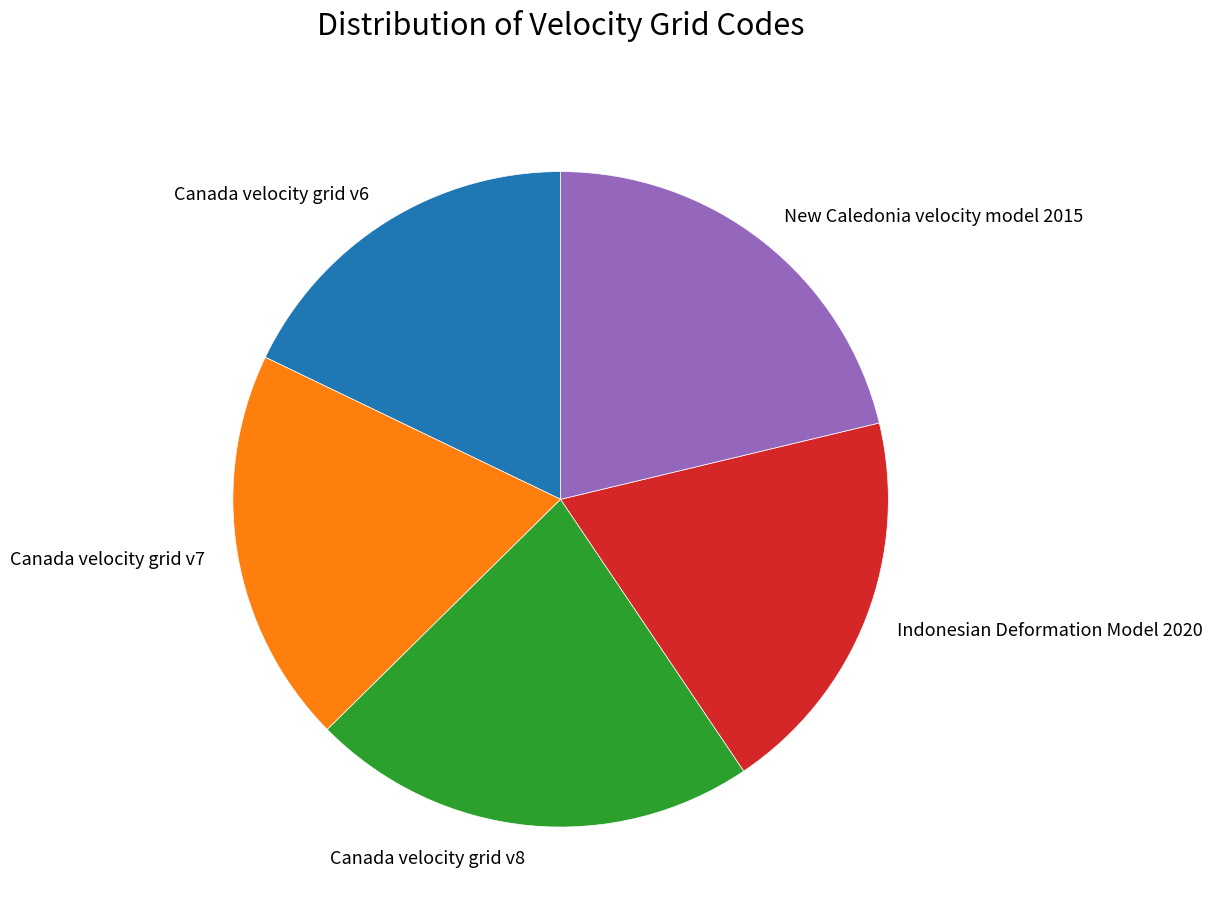

Does Indonesian Deformation Model 2020 represent more than half of the total?

No